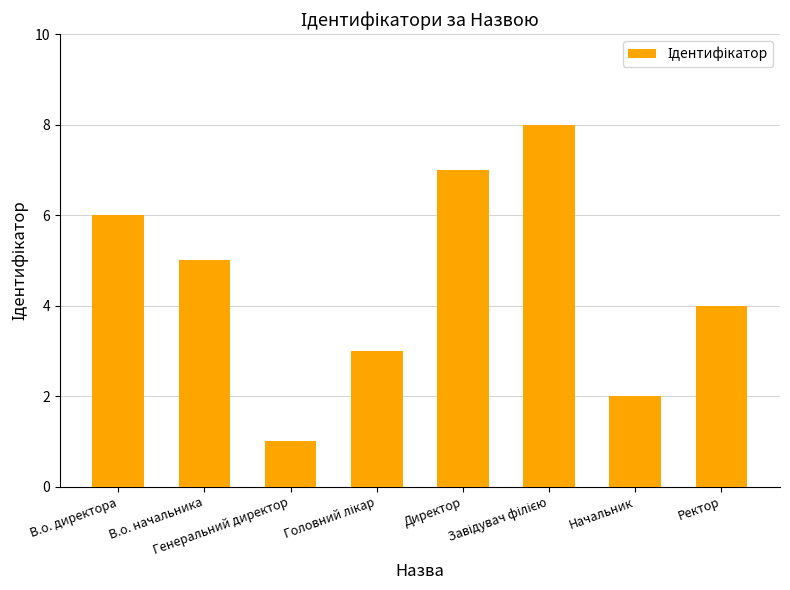

What is the difference between the maximum and second lowest values?

6